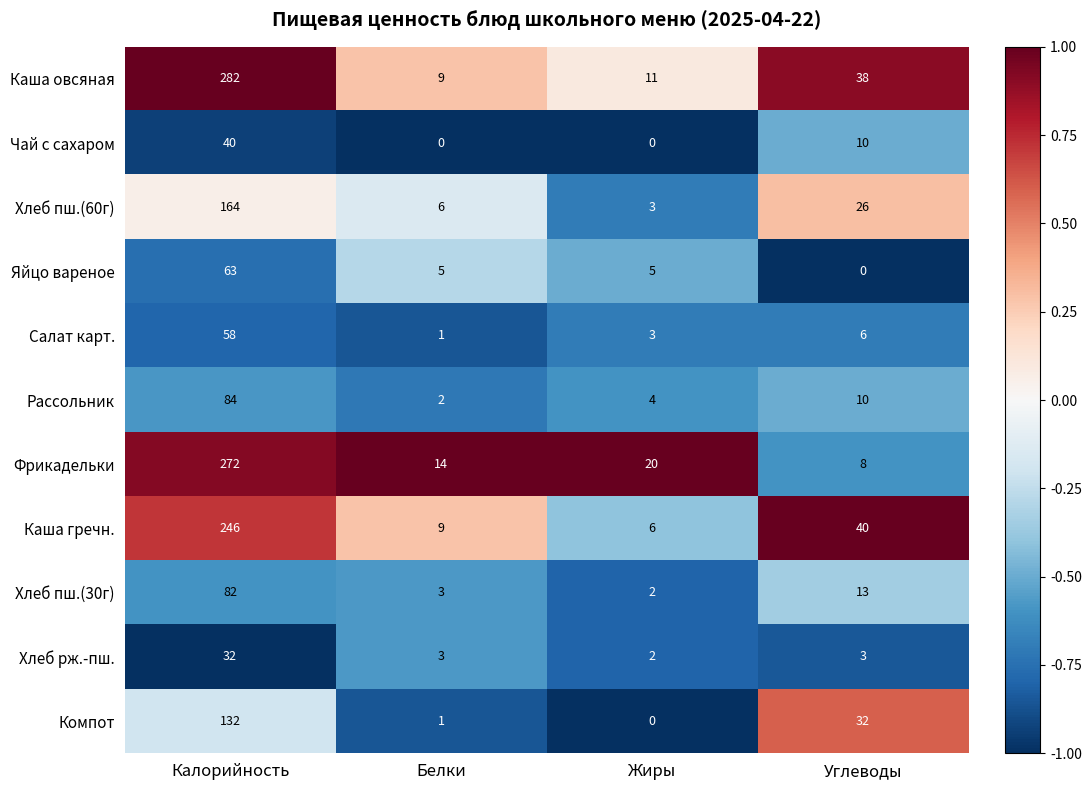

Rank the series at Калорийность from lowest to highest value.

Хлеб рж.-пш., Чай с сахаром, Салат карт., Яйцо вареное, Хлеб пш.(30г), Рассольник, Компот, Хлеб пш.(60г), Каша гречн., Фрикадельки, Каша овсяная